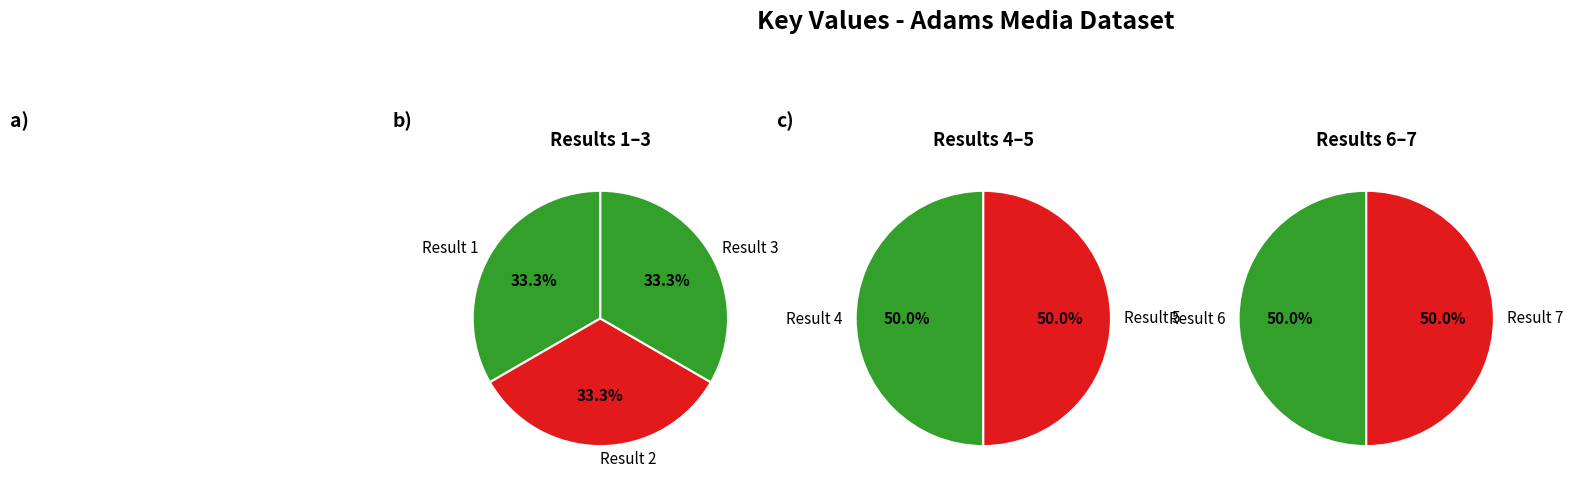

How many slices are in this pie chart?

7